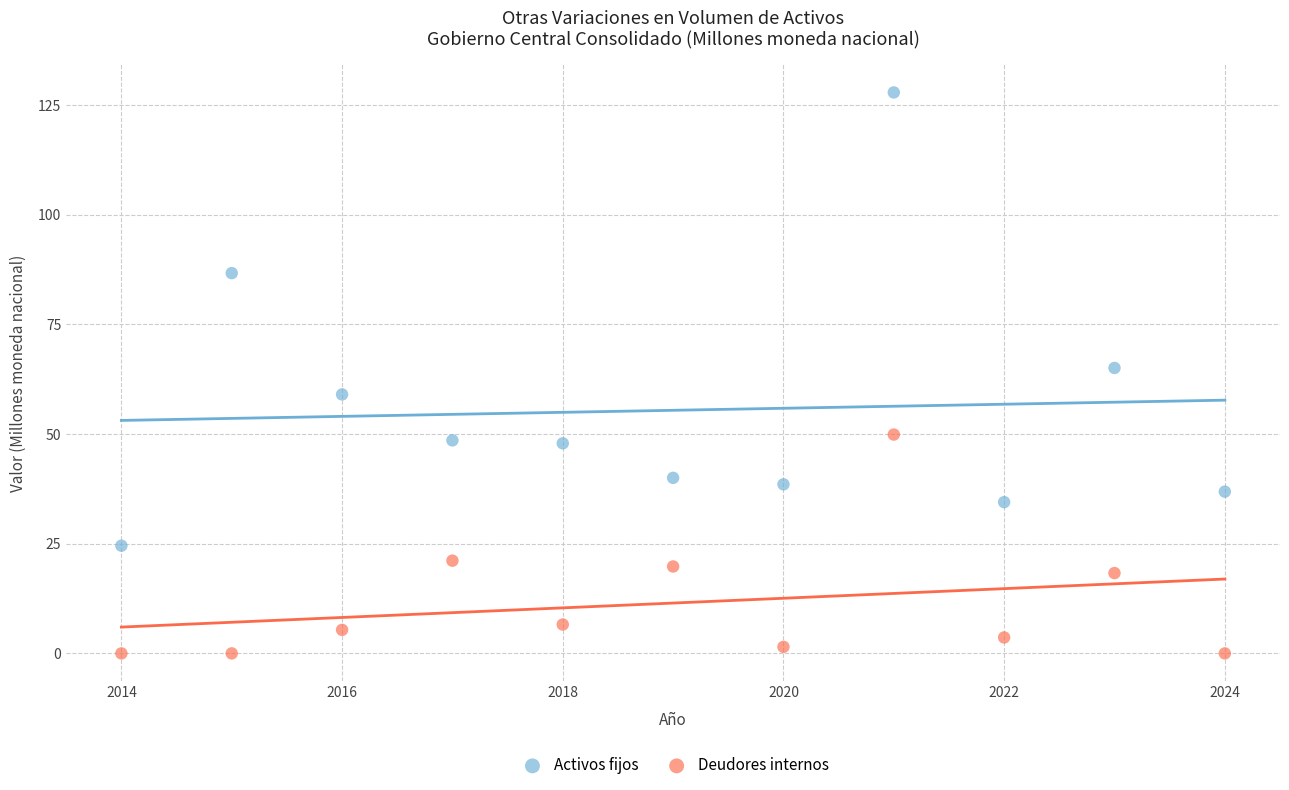

Which series has the largest Y range (max minus min)?

Activos fijos